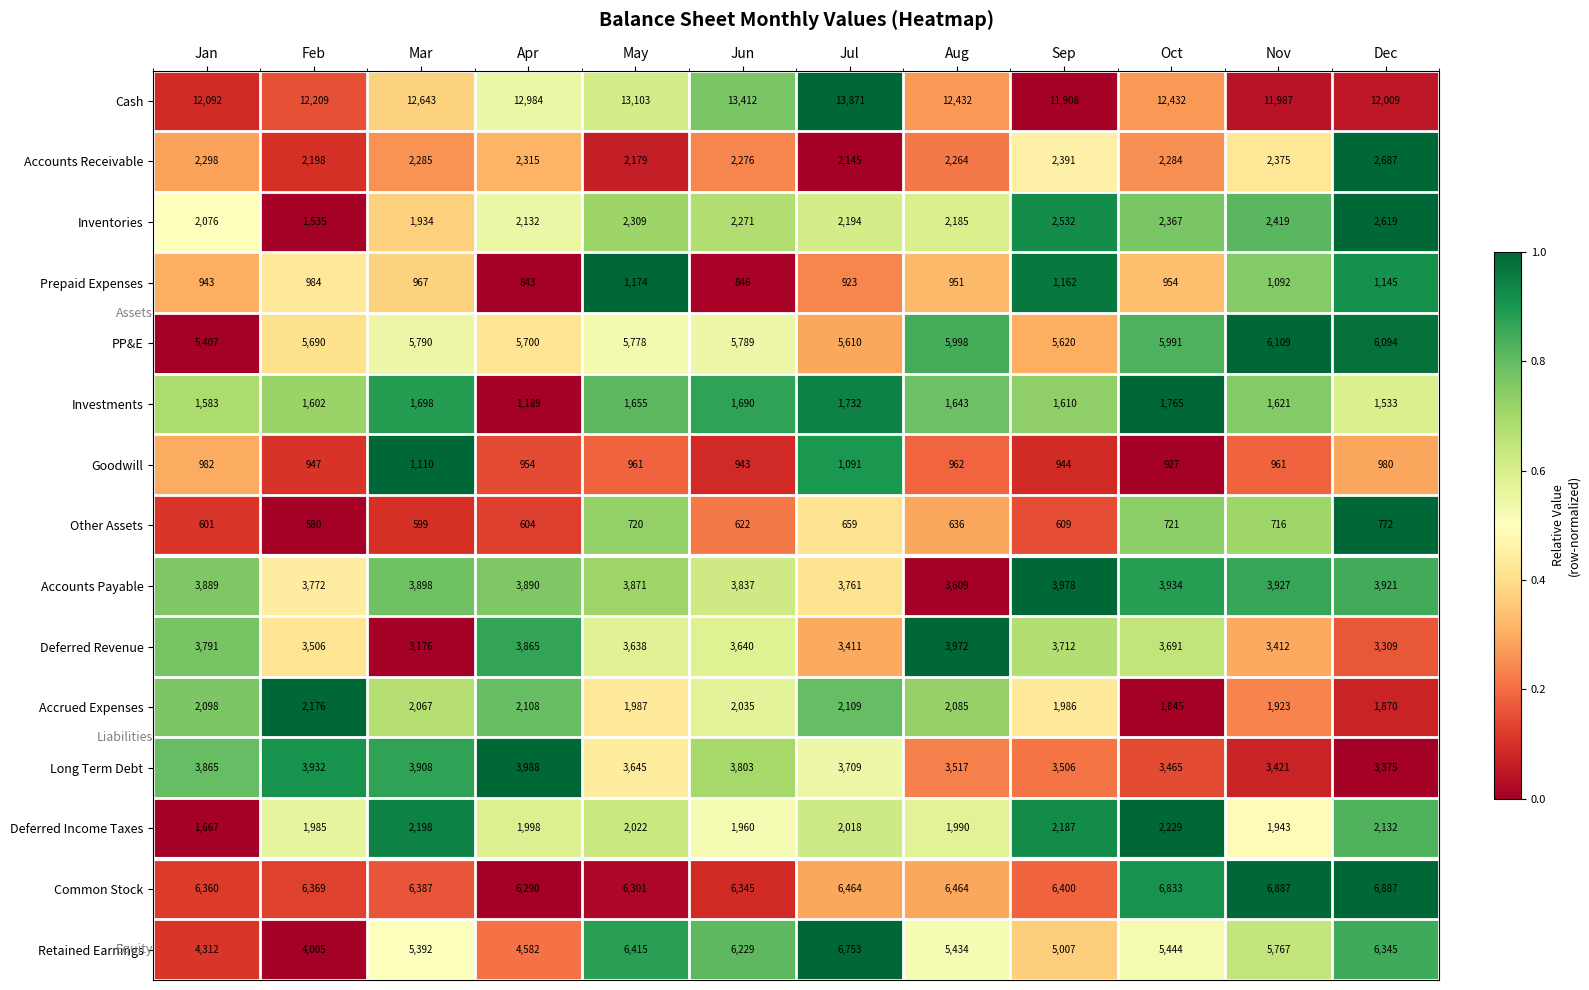

True or false: PP&E has a value of 5998 at Aug.

True